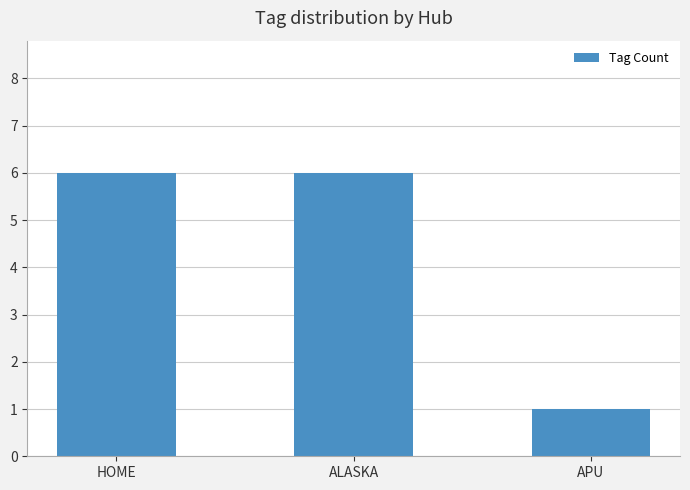

Which label corresponds to the smallest value in the chart?

APU